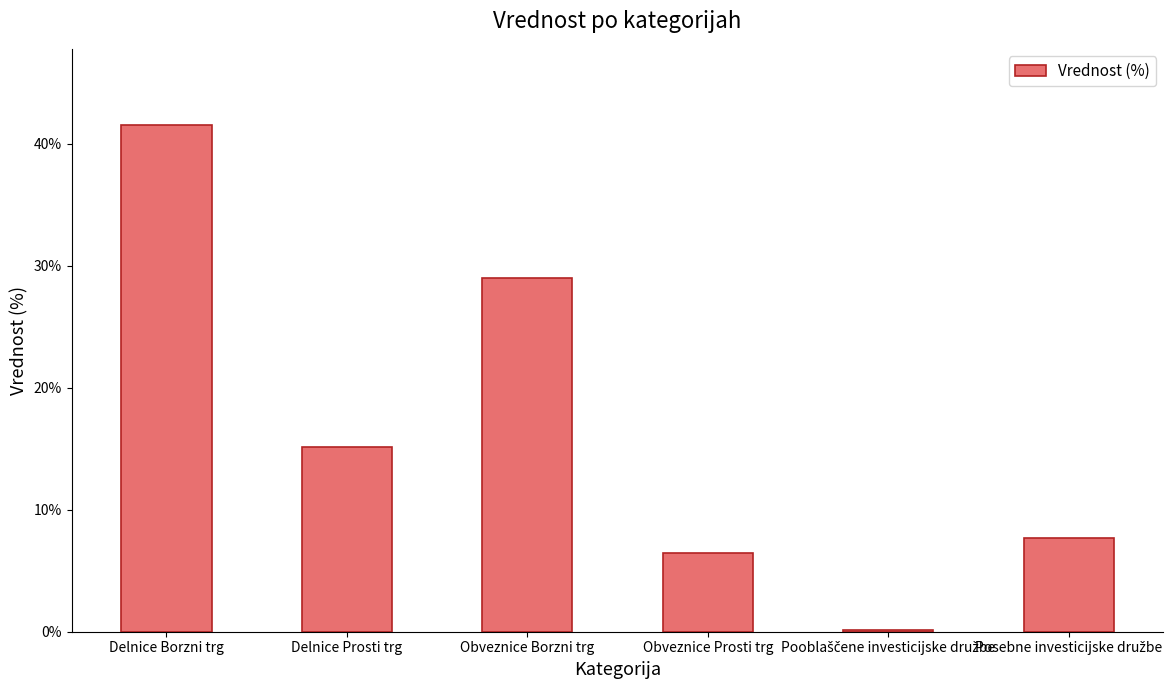

Are the bars horizontal?

No